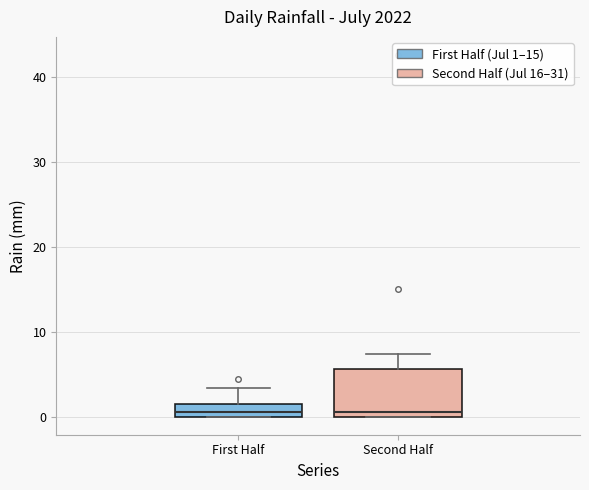

Where is the lower edge of the box for Second Half on the y-axis? The values are not printed on the chart, so give them approximately, as read against the axis.

0